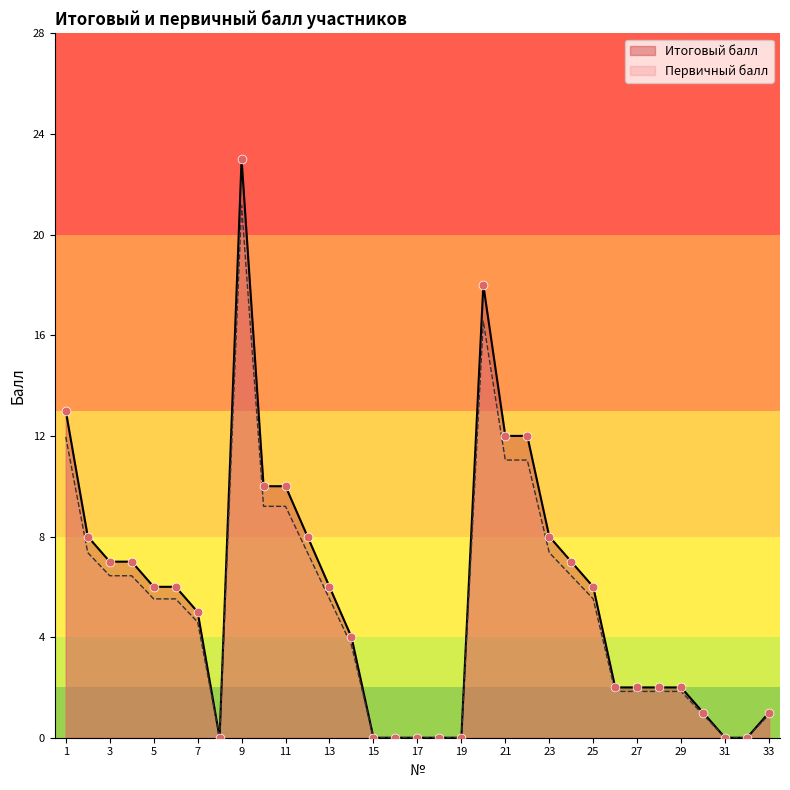

Which series has the largest total across all categories?

Итоговый балл